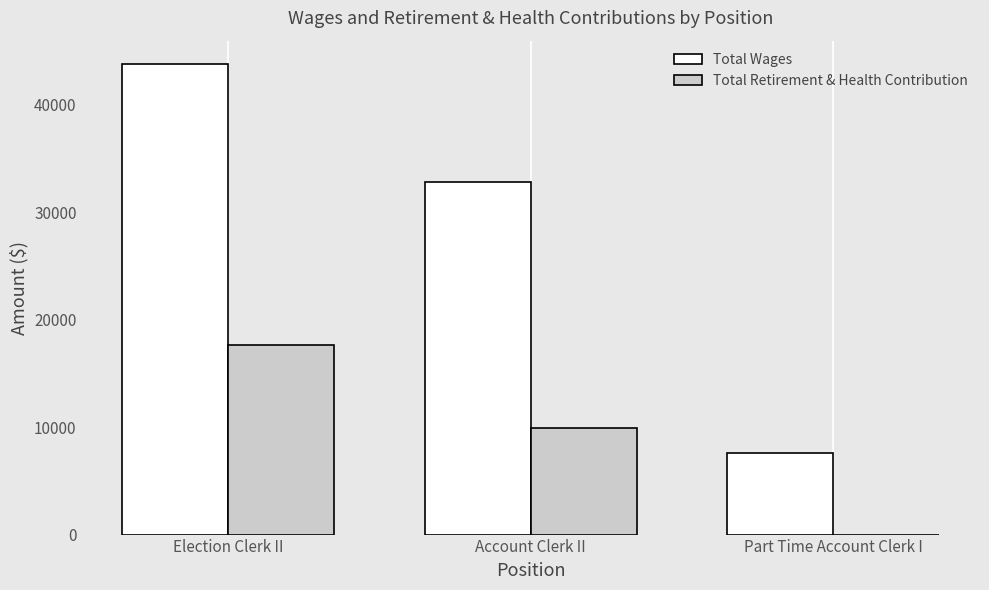

How many distinct data groups are displayed?

2